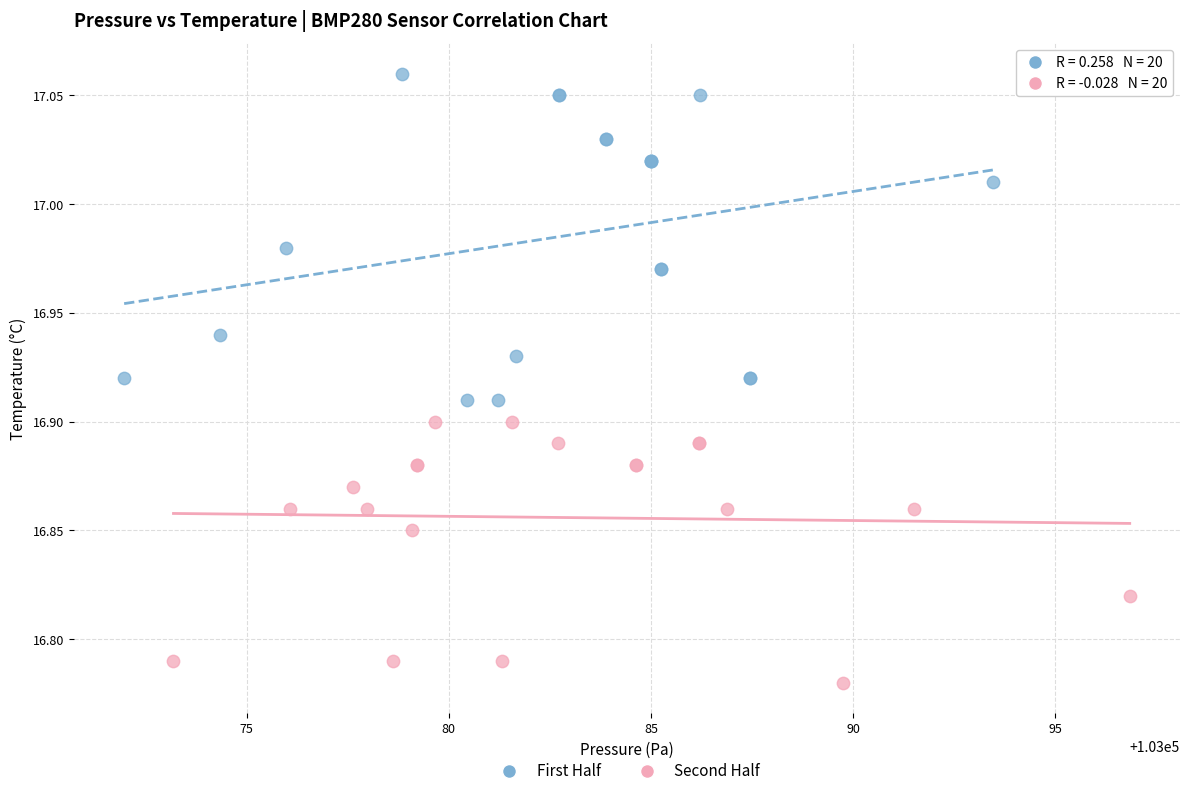

Which series contains the highest Y value?

First Half